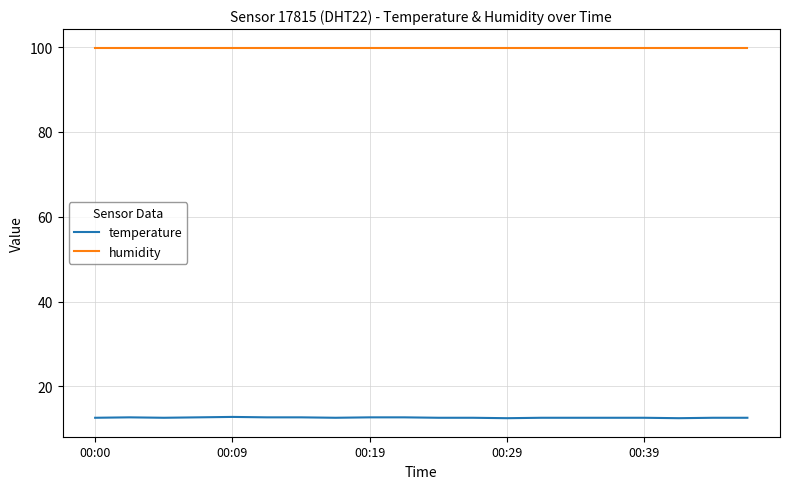

Does the chart have visible grid lines?

Yes